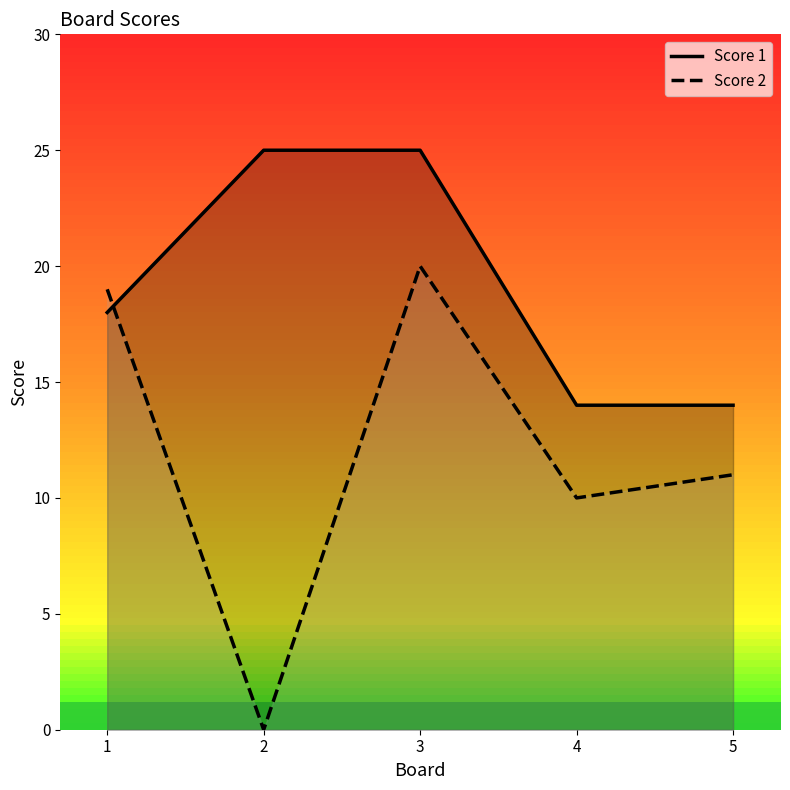

How many lines are shown in the chart?

2